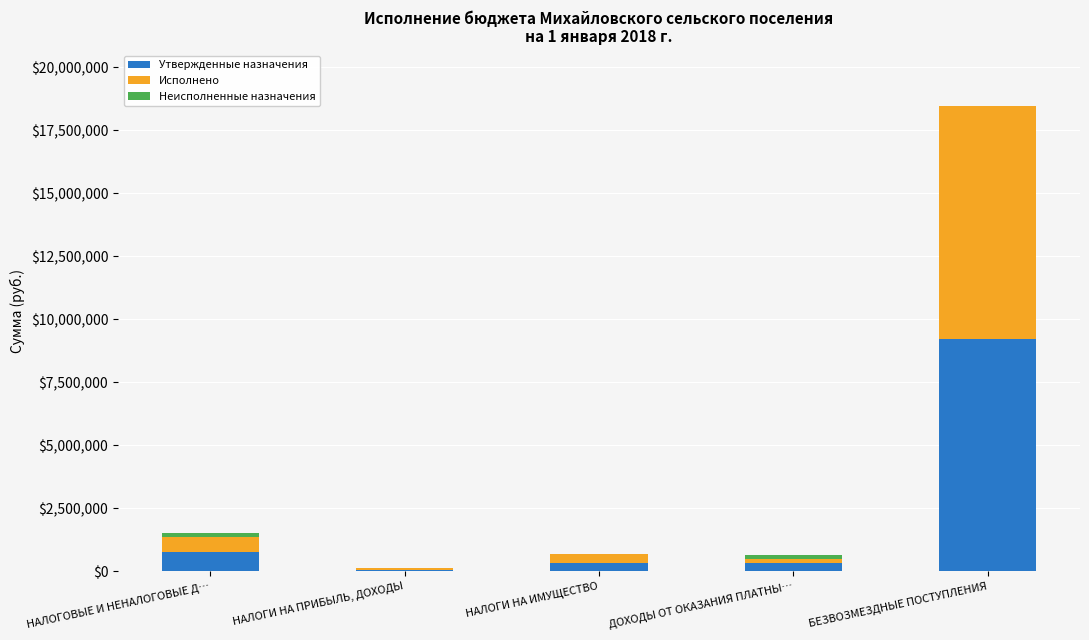

At which category is the sum across all series the highest?

БЕЗВОЗМЕЗДНЫЕ ПОСТУПЛЕНИЯ